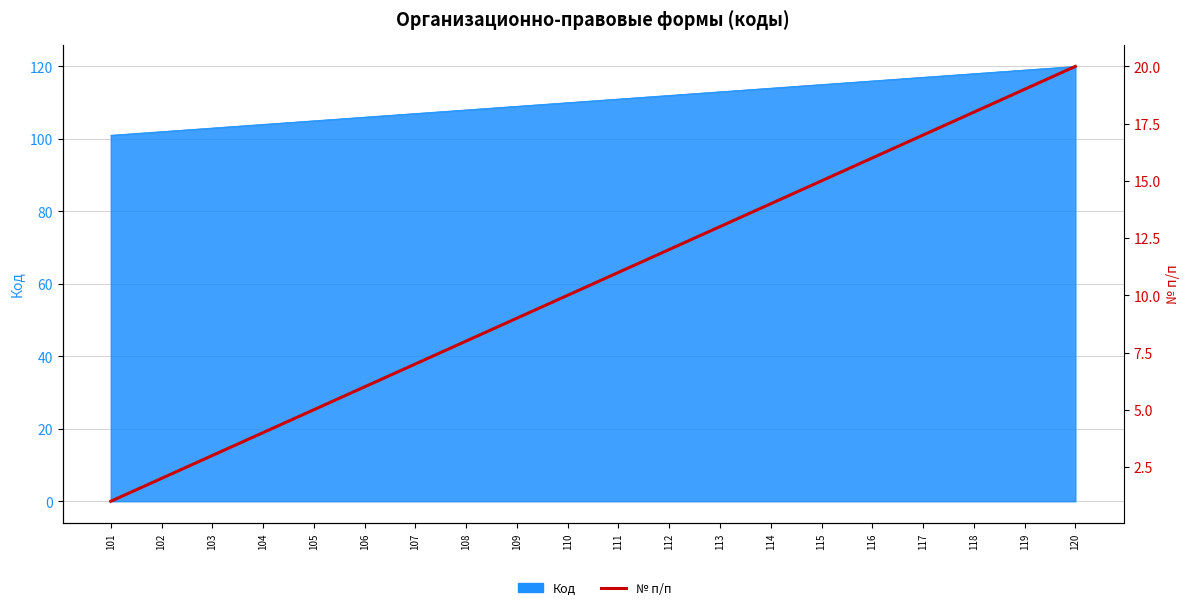

What is the change in value from 107 to 116?

+9